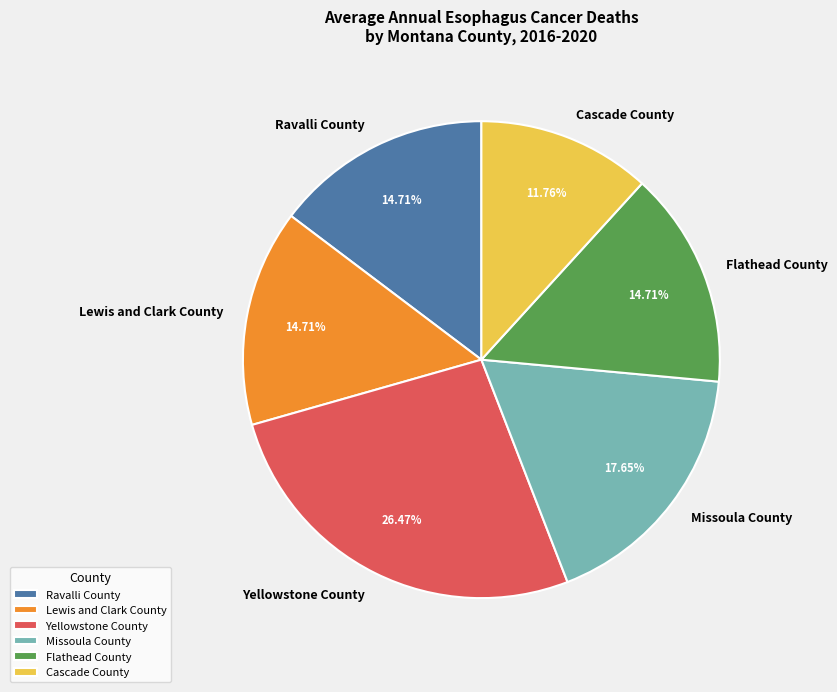

To the nearest percent, what is the difference between the largest and smallest slice percentages?

15%